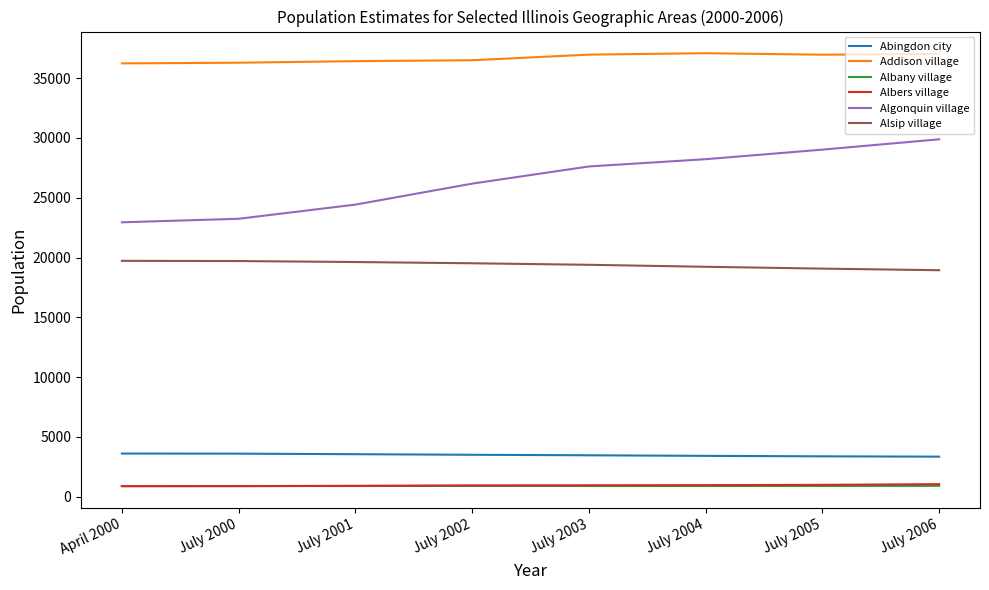

What is the total value across all series at July 2005?

90332